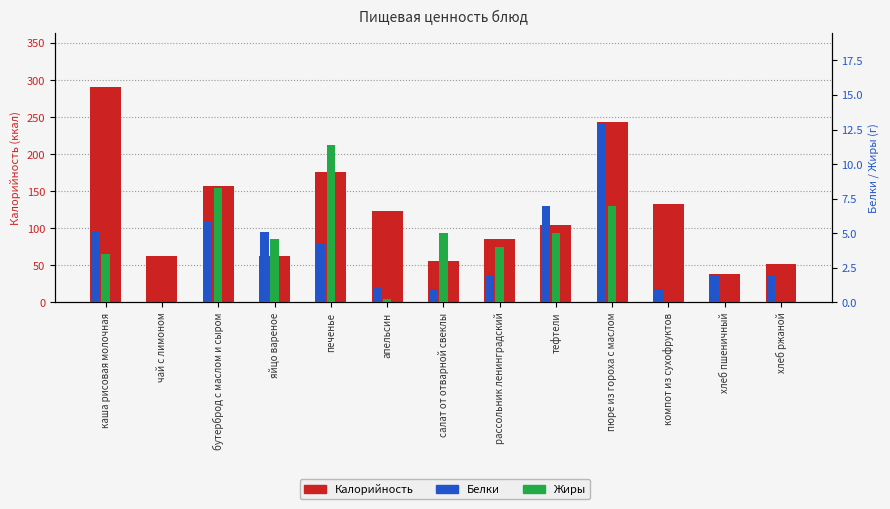

Where does the Жиры series first go above 4?

бутерброд с маслом и сыром